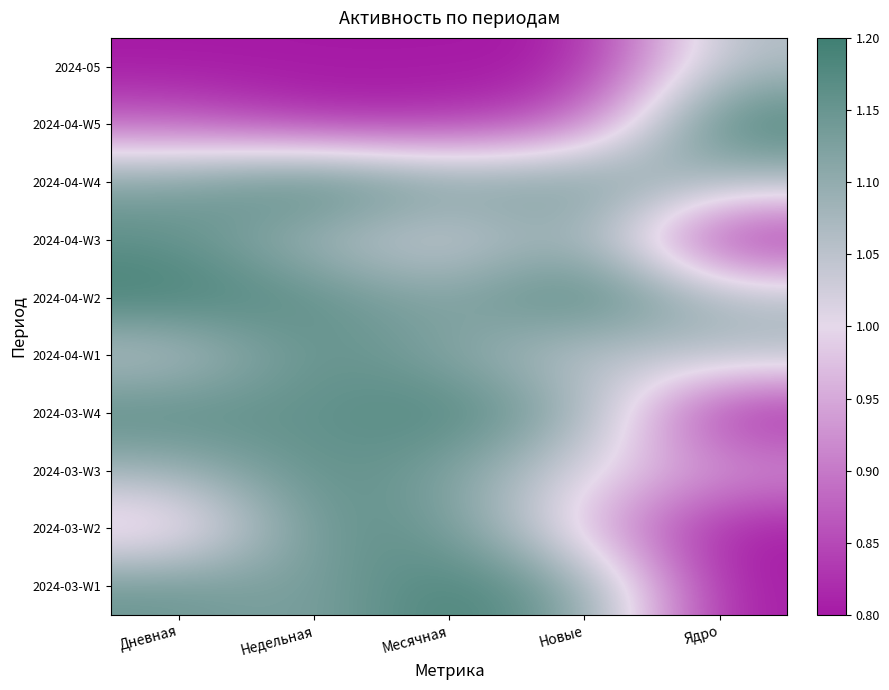

What is the difference between the highest and lowest values at Ядро?

0.4